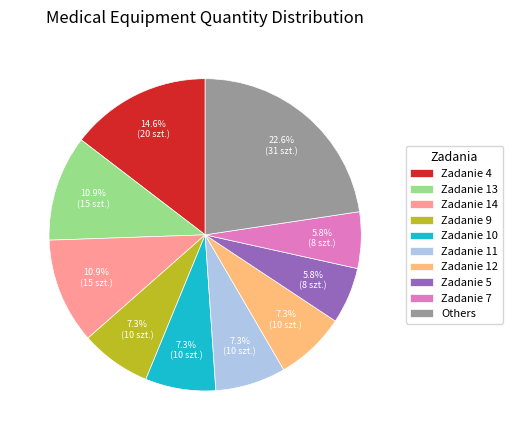

Approximately how many times larger is the value at Zadanie 13 compared to Zadanie 12?

1.5